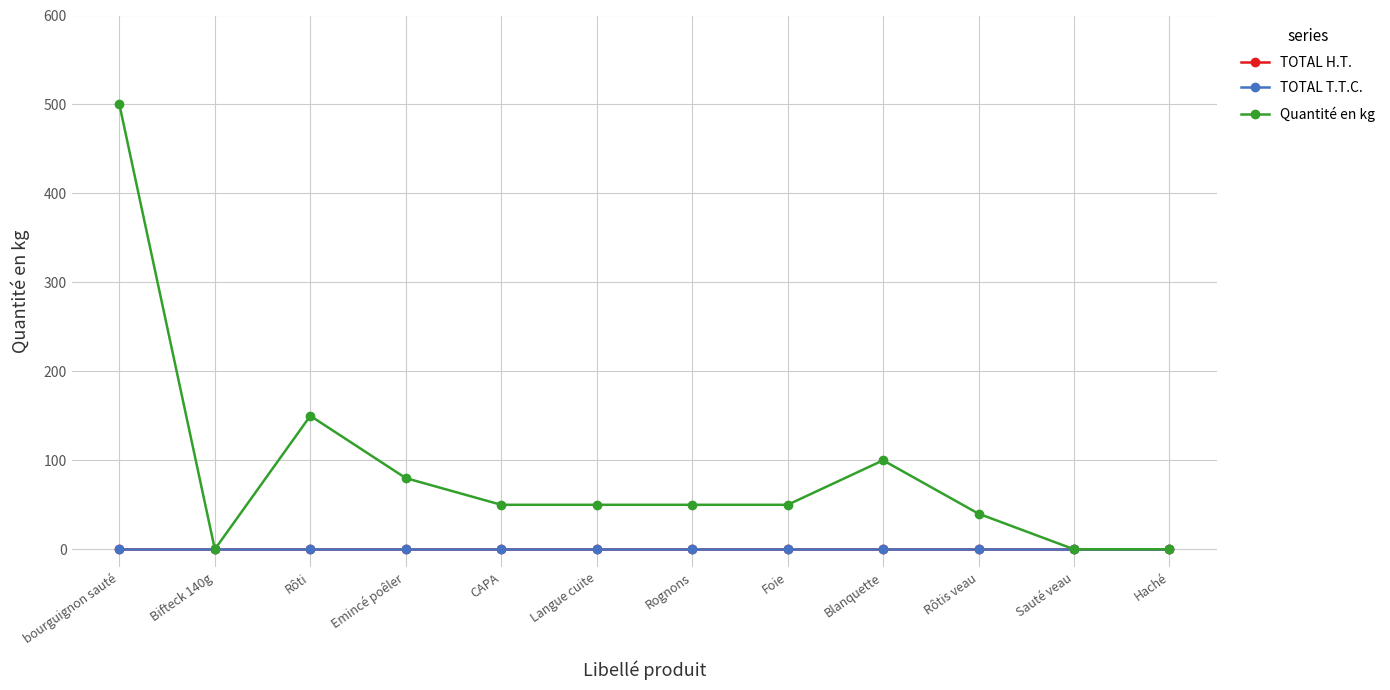

At which category is the sum across all series the highest?

bourguignon sauté